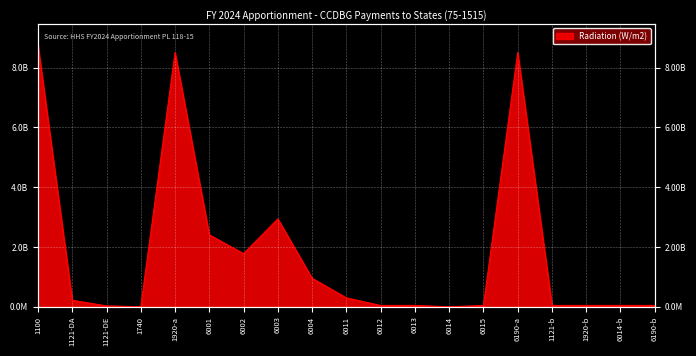

True or false: the data shows 1579124381 at 6001.

False